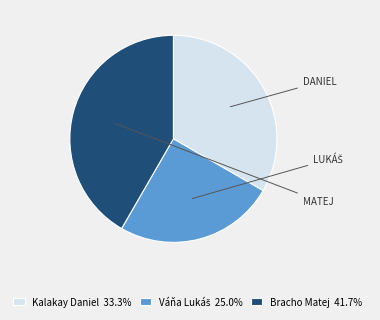

Is there any slice that represents more than half of the pie?

No